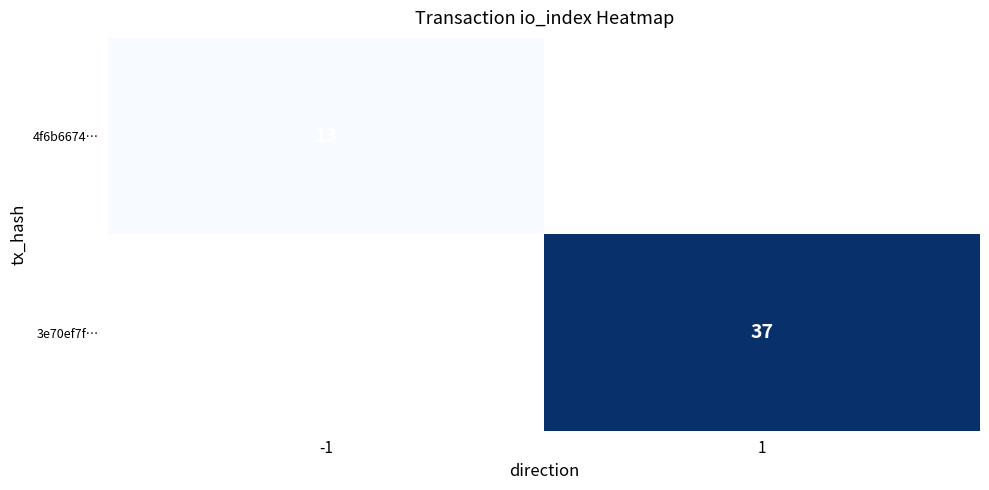

Is it true that 4f6b6674… equals 13 at -1?

True